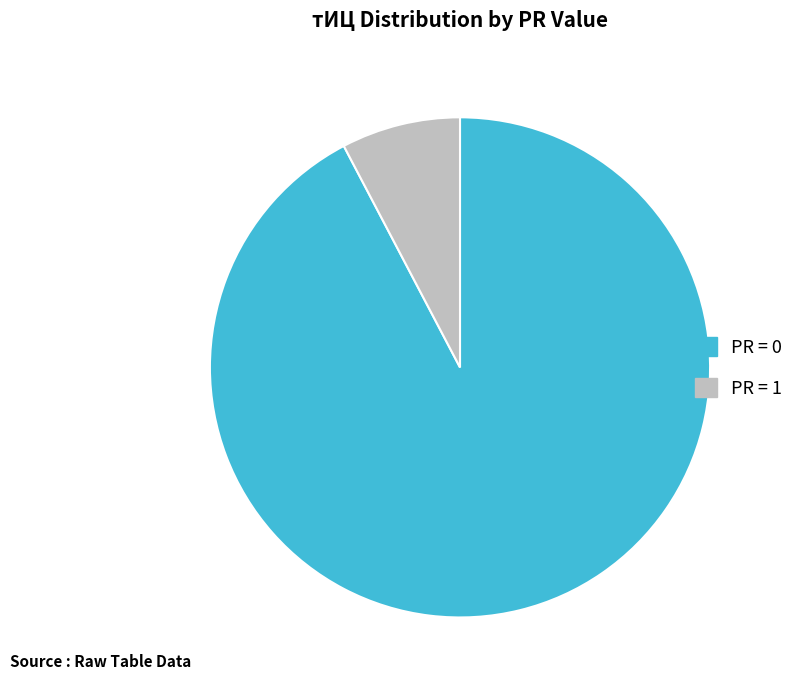

Is there any slice that represents more than half of the pie?

Yes